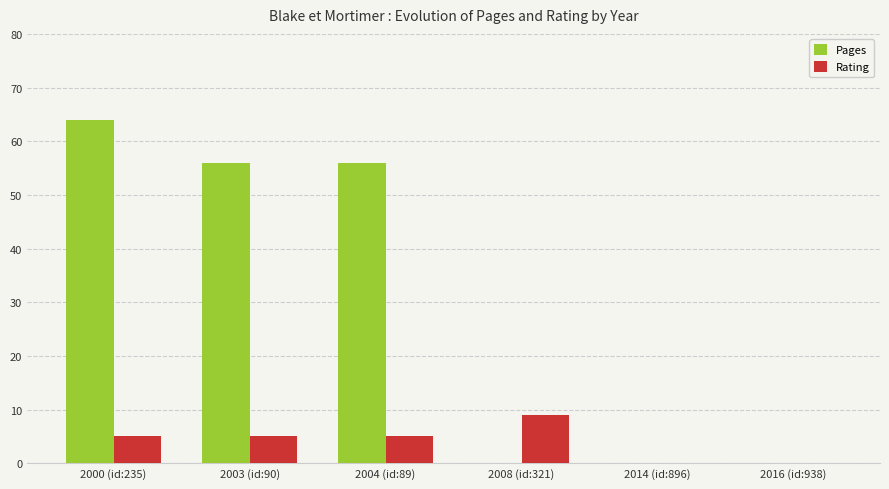

Does the chart contain stacked bars?

No